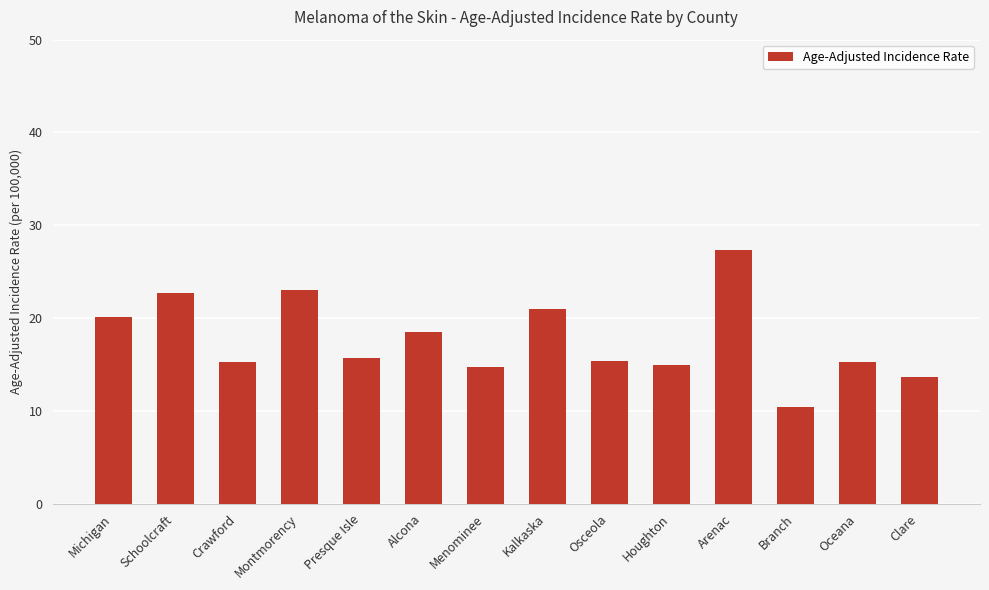

What position from the right is Michigan?

14